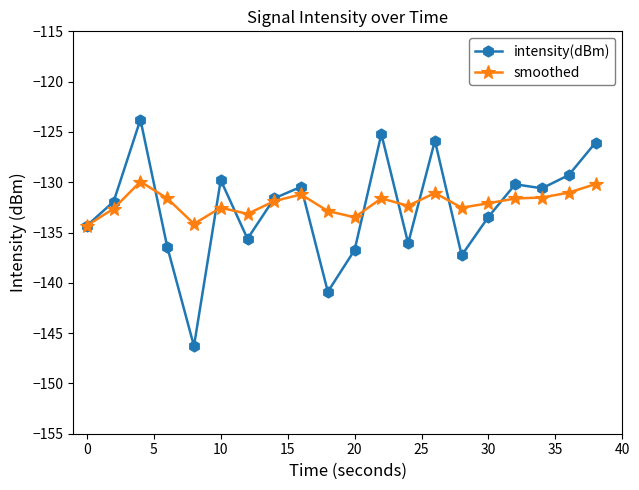

What is the minimum value shown in the chart?

-146.3